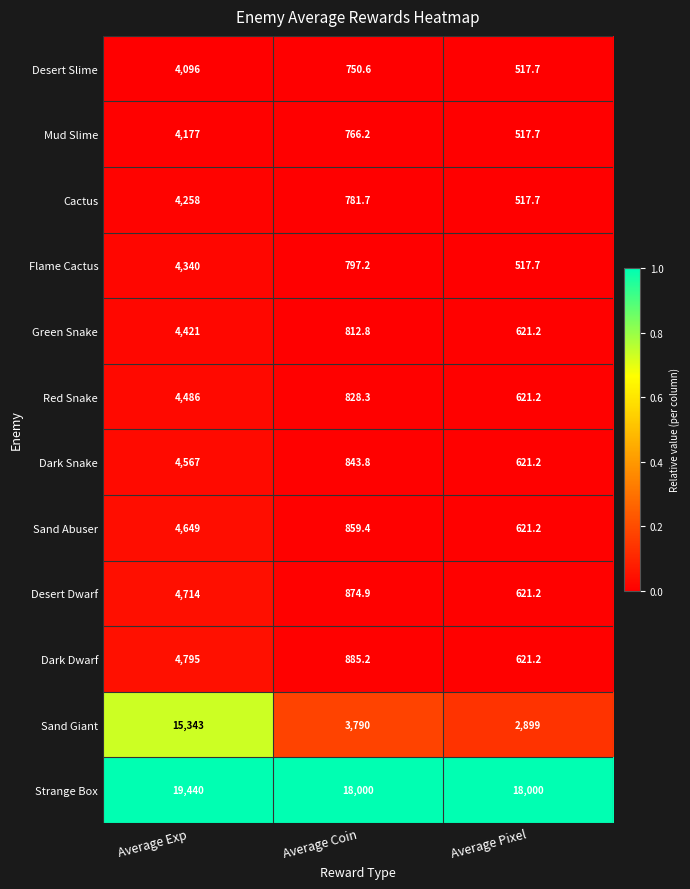

At which category is the sum across all series the highest?

Average Exp